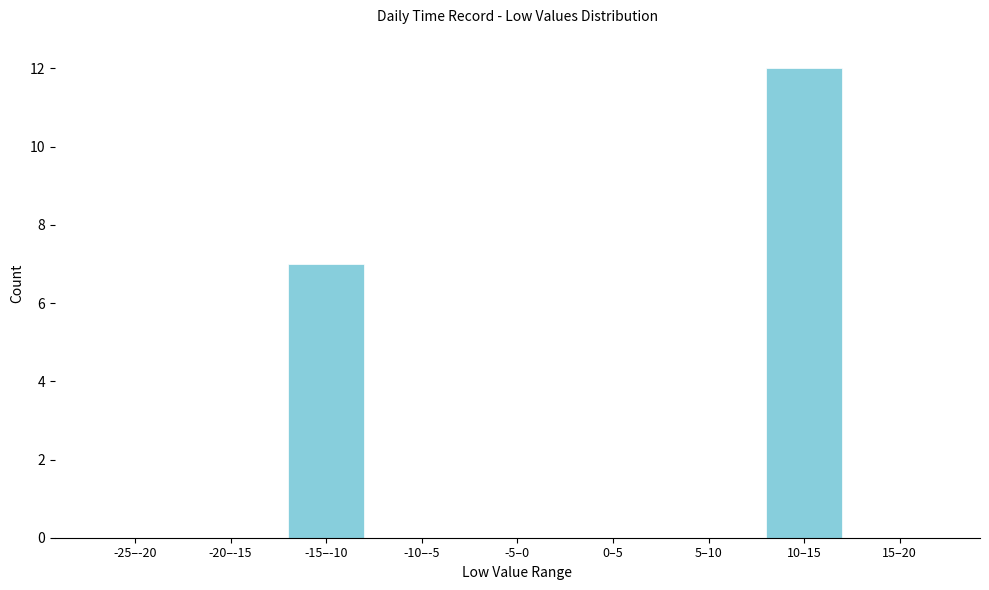

Reading left to right, transcribe all the data shown in this chart.

-25–-20=0	-20–-15=0	-15–-10=7	-10–-5=0	-5–0=0	0–5=0	5–10=0	10–15=12	15–20=0